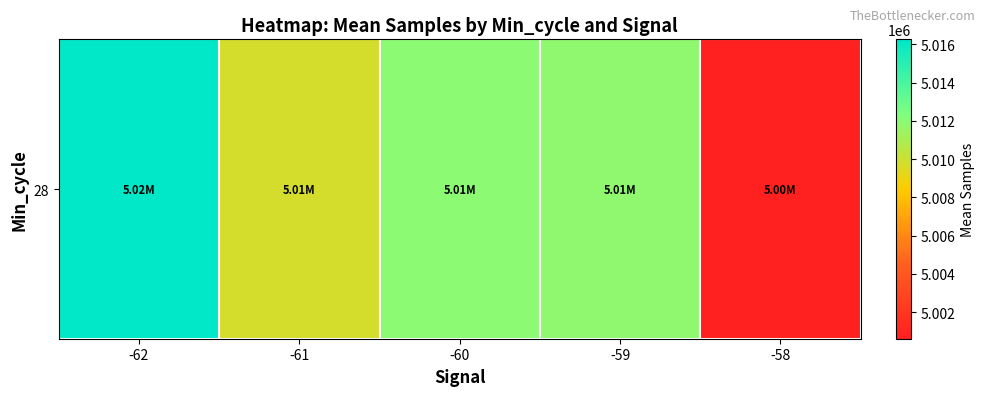

Between -62 and -60, which is larger?

-62